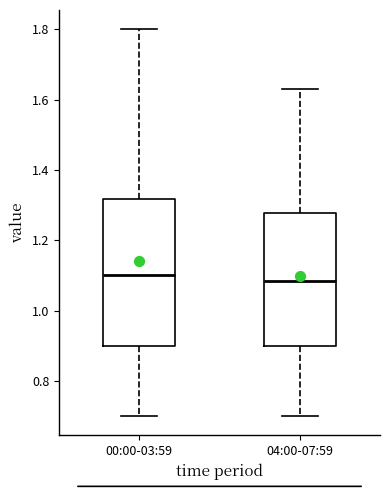

Reading left to right, read every box against the y-axis: the position of its median line, the range the box covers, and the ends of its whiskers. The values are not printed on the chart, so give them approximately, as read against the axis.

00:00-03:59: median 1.10, box 0.90 to 1.32, whiskers 0.70 to 1.80
04:00-07:59: median 1.08, box 0.90 to 1.28, whiskers 0.70 to 1.64